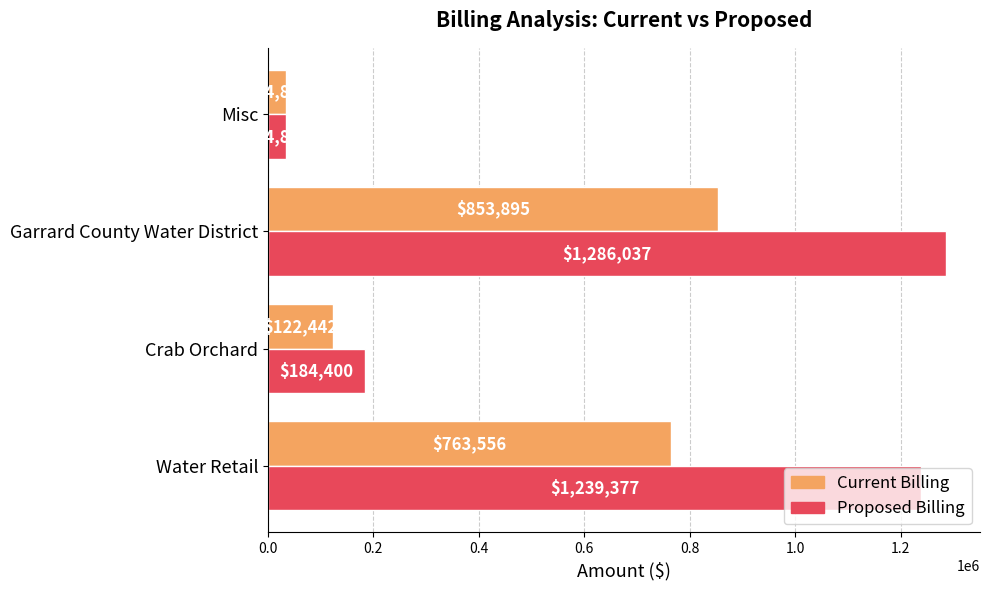

What are all the series names shown in the legend?

Current Billing, Proposed Billing